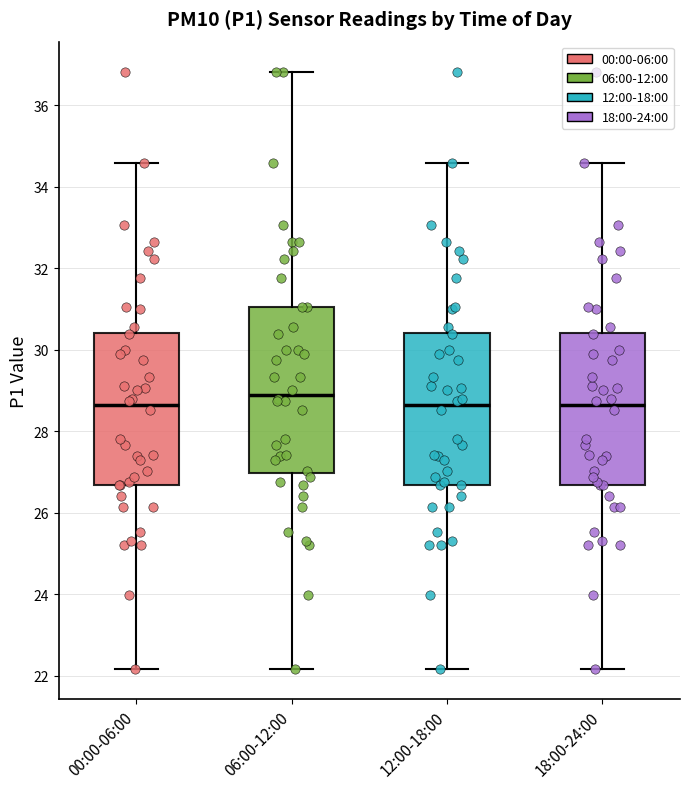

Reading left to right, read every box against the y-axis: the position of its median line, the range the box covers, and the ends of its whiskers. The values are not printed on the chart, so give them approximately, as read against the axis.

00:00-06:00: median 28.6, box 26.6 to 30.4, whiskers 22.2 to 34.6
06:00-12:00: median 29.0, box 27.0 to 31.0, whiskers 22.2 to 36.8
12:00-18:00: median 28.6, box 26.6 to 30.4, whiskers 22.2 to 34.6
18:00-24:00: median 28.6, box 26.6 to 30.4, whiskers 22.2 to 34.6